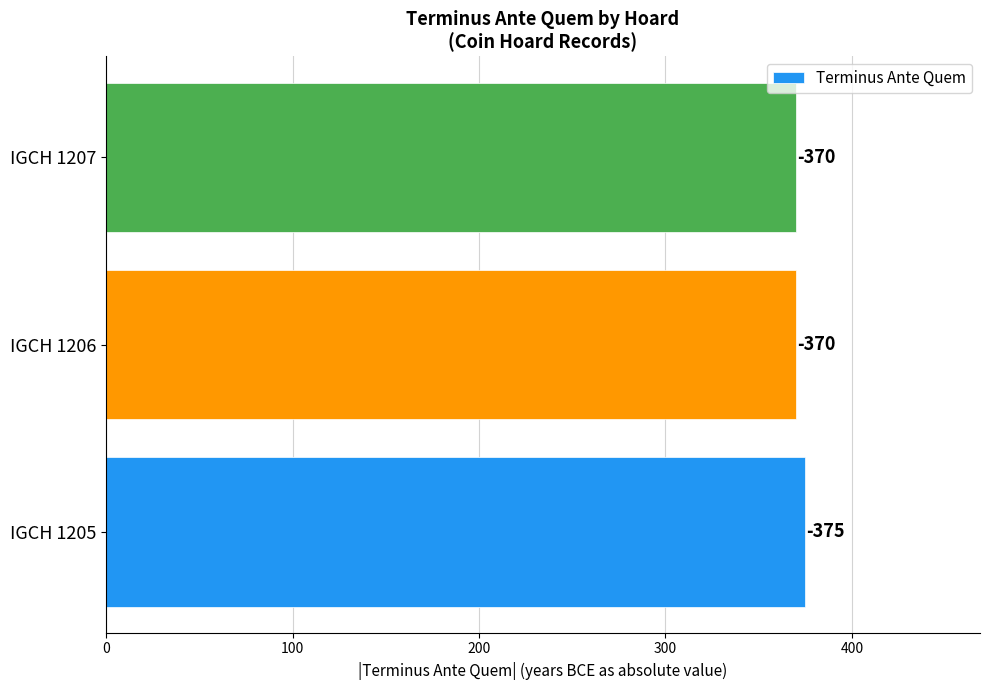

What is the difference between the maximum and second lowest values?

5